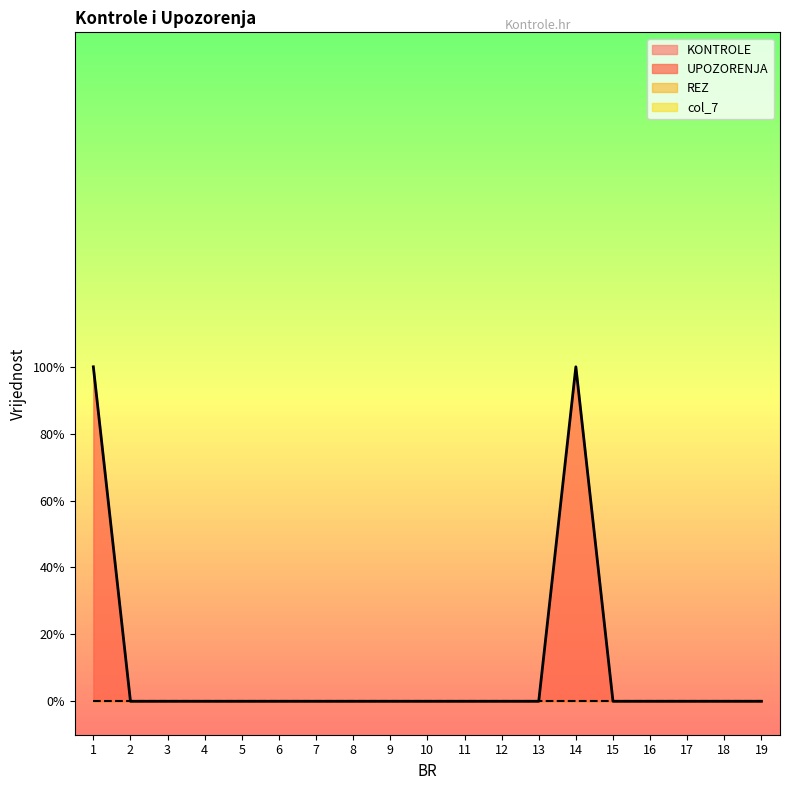

Reading left to right, transcribe all the data shown in this chart.

KONTROLE: 1=0	2=0	3=0	4=0	5=0	6=0	7=0	8=0	9=0	10=0	11=0	12=0	13=0	14=0	15=0	16=0	17=0	18=0	19=0
UPOZORENJA: 1=5	2=0	3=0	4=0	5=0	6=0	7=0	8=0	9=0	10=0	11=0	12=0	13=0	14=5	15=0	16=0	17=0	18=0	19=0
REZ: 1=0	2=0	3=0	4=0	5=0	6=0	7=0	8=0	9=0	10=0	11=0	12=0	13=0	14=0	15=0	16=0	17=0	18=0	19=0
col_7: 1=0	2=0	3=0	4=0	5=0	6=0	7=0	8=0	9=0	10=0	11=0	12=0	13=0	14=0	15=0	16=0	17=0	18=0	19=0